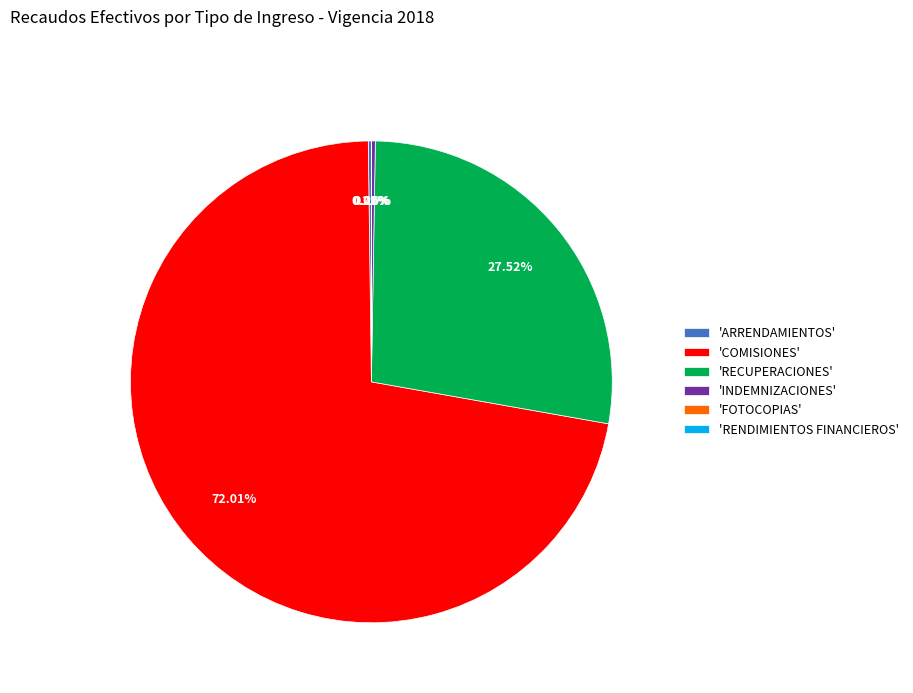

Which category has the biggest portion of the pie?

'COMISIONES'